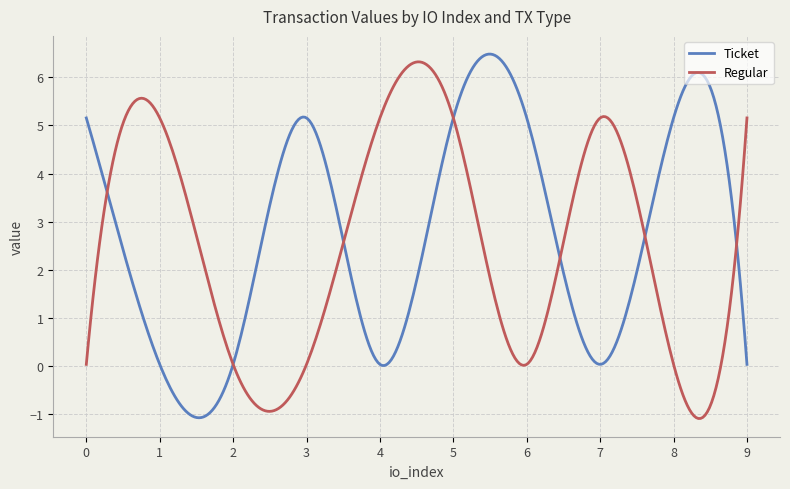

What is the smallest value displayed?

-1.1